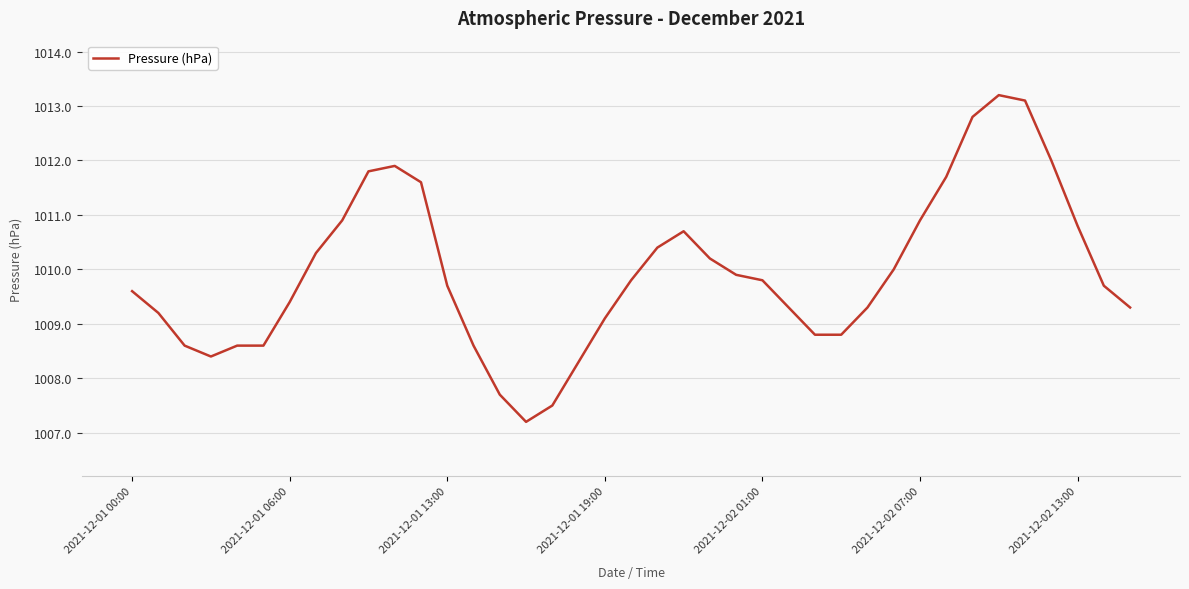

What is the greatest value displayed?

1013.2